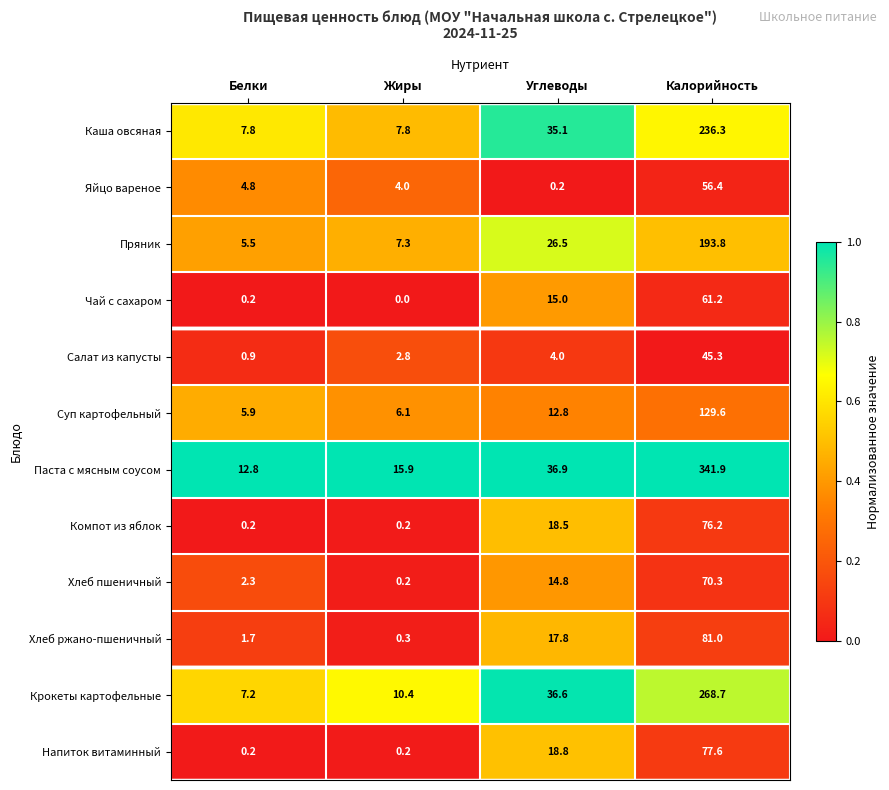

The value of Паста с мясным соусом at Жиры is 15.9. True or false?

True